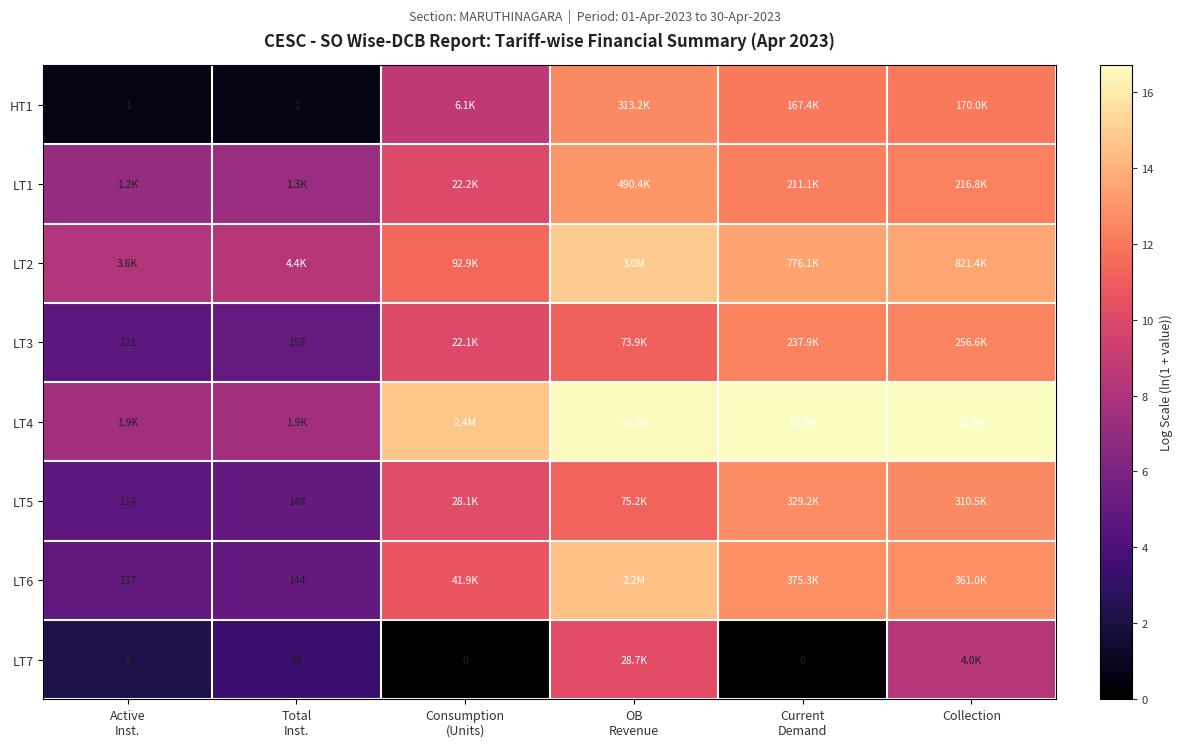

Rank the series by their maximum value, from highest to lowest.

LT4, LT2, LT6, LT1, LT5, HT1, LT3, LT7